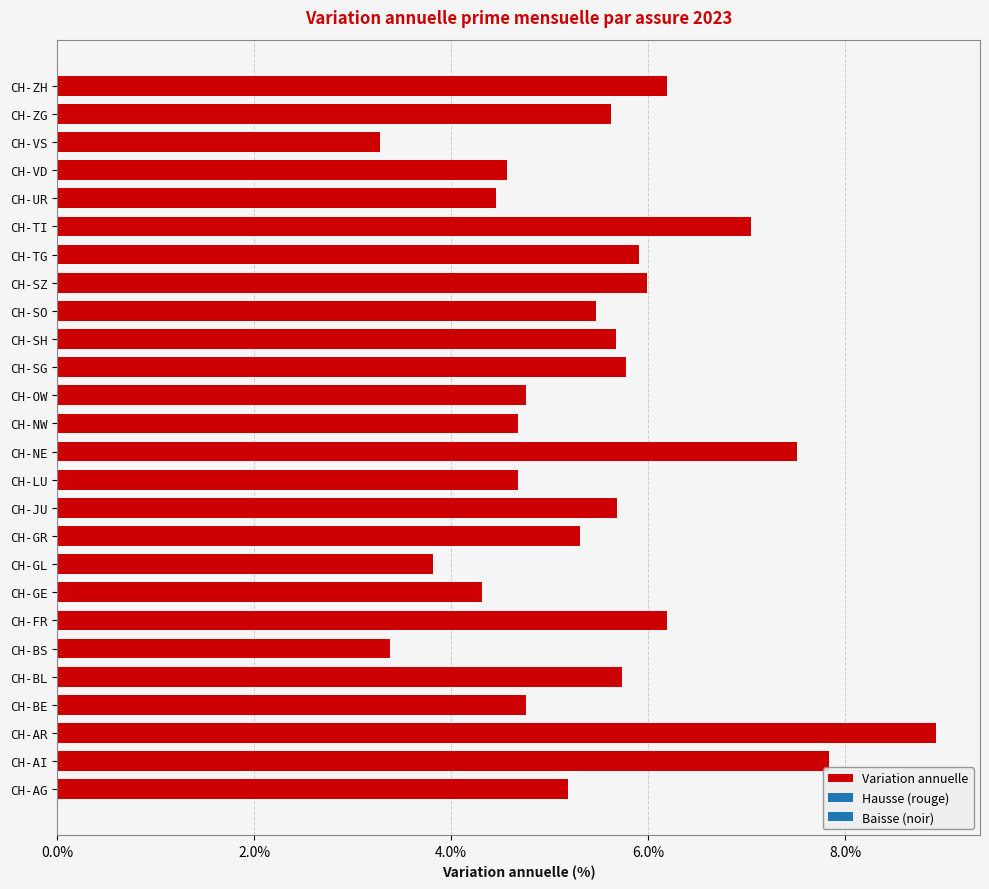

Are the bars horizontal?

Yes